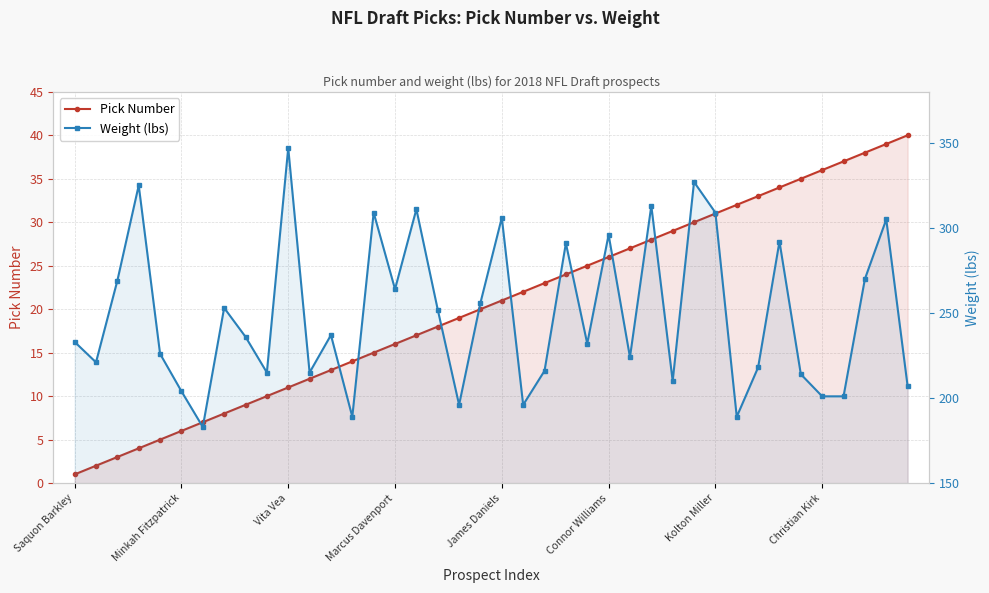

In Weight (lbs), how many points are lower than both neighbors (excluding endpoints)?

12